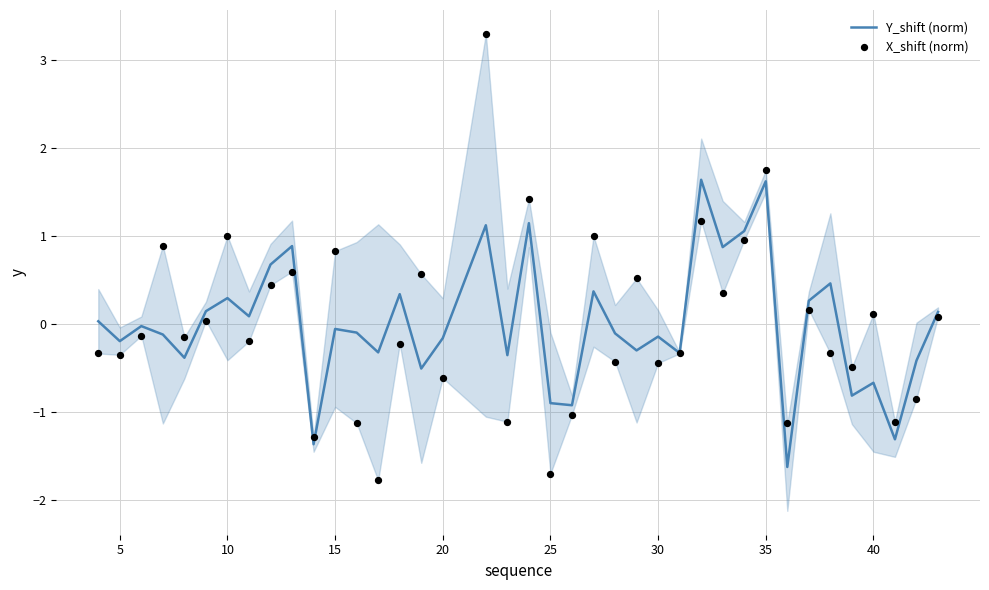

Which series contains the lowest Y value?

X_shift (norm)